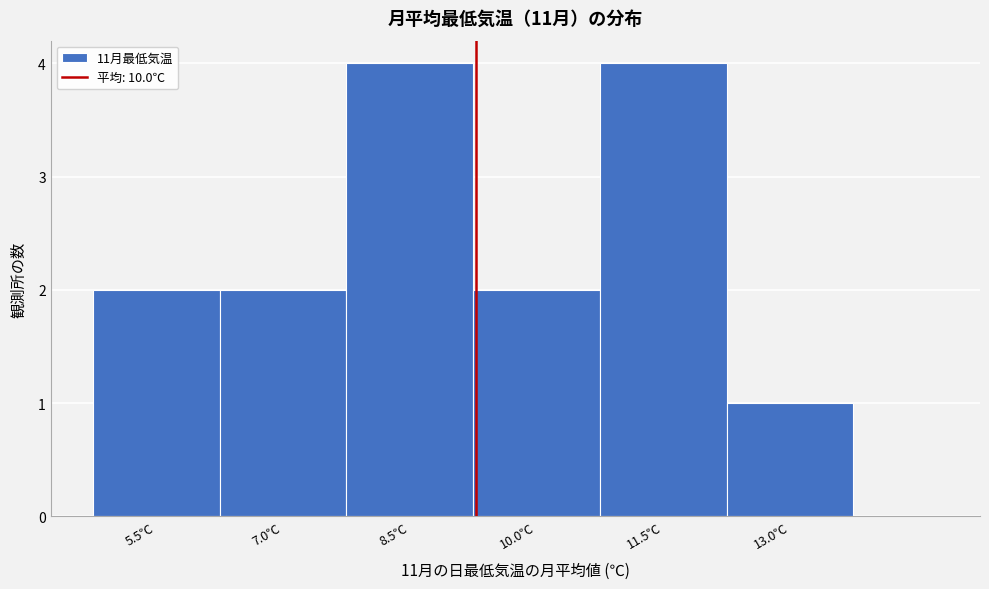

Reading left to right, list all the values displayed in this chart.

2	2	4	2	4	1